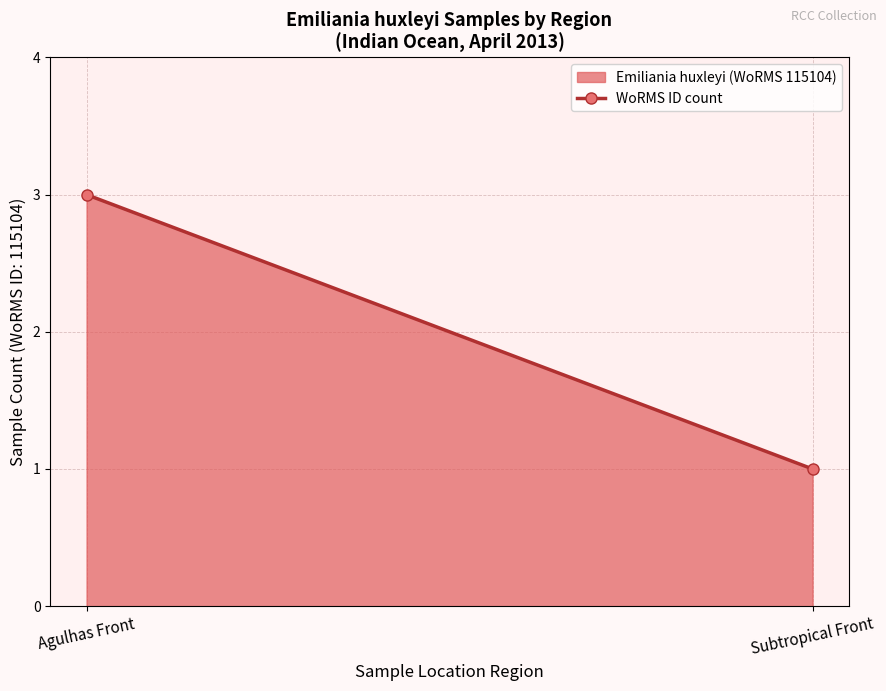

Rank the categories by value from lowest to highest.

Subtropical Front, Agulhas Front